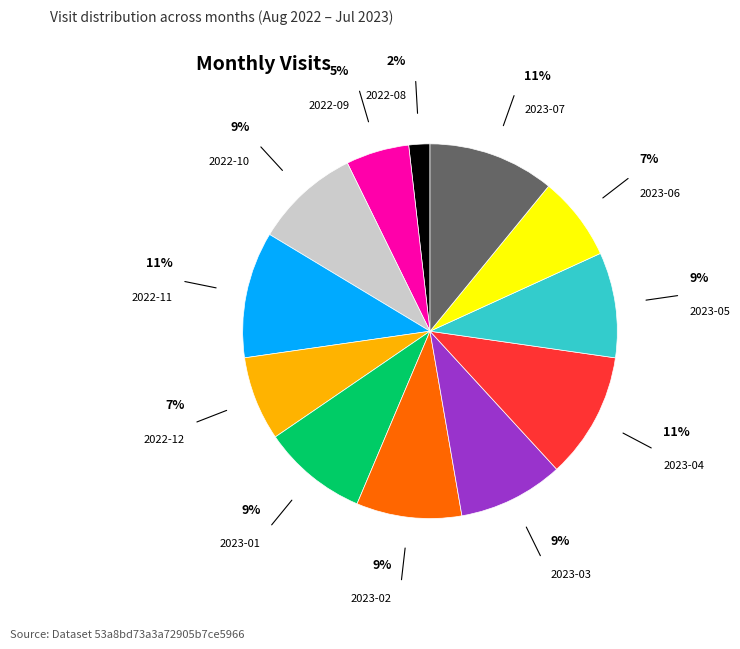

Which slice is the smallest?

2022-08